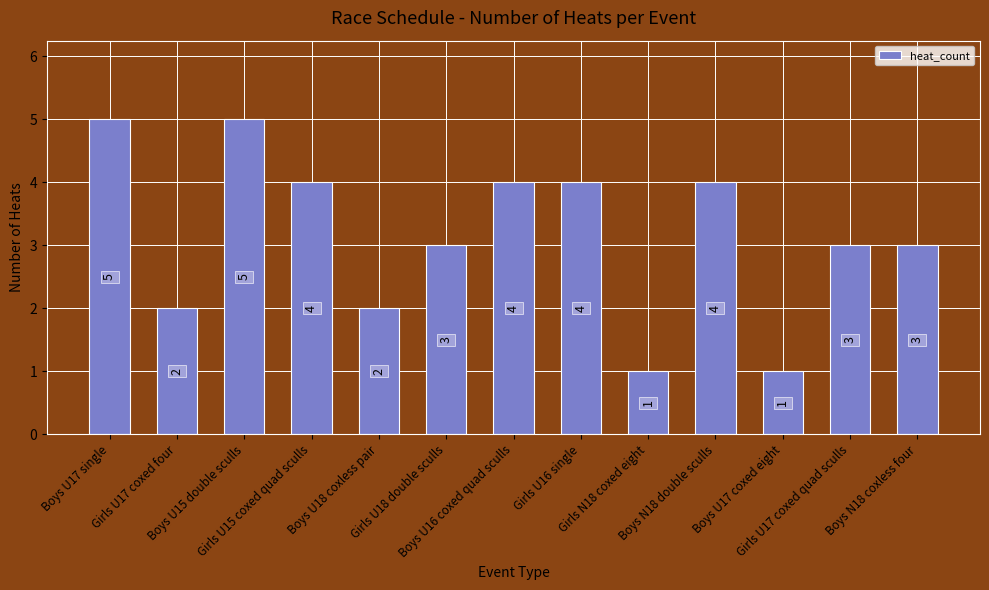

What is the value of the 5th bar from the left?

2